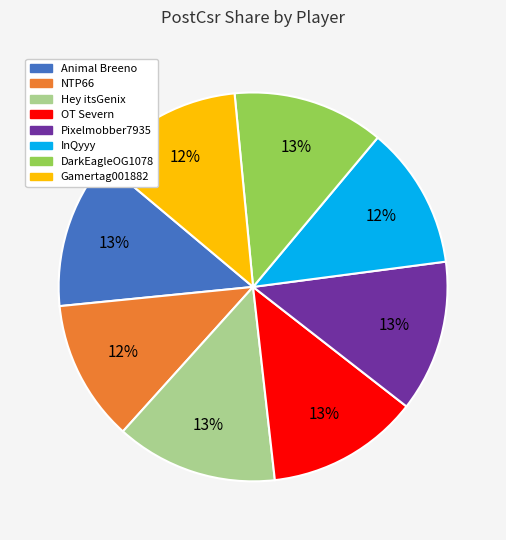

Does Gamertag001882 represent more than half of the total?

No